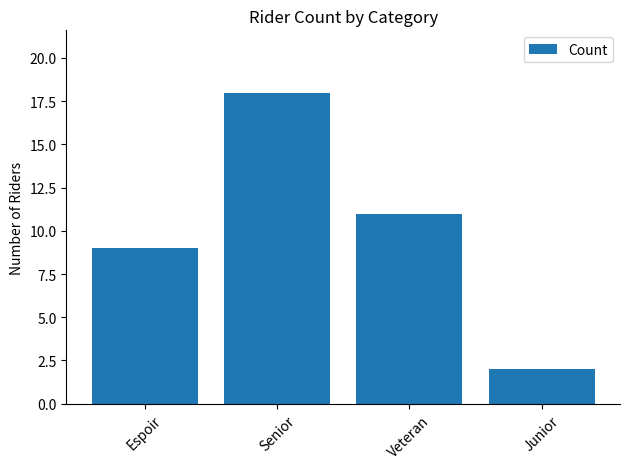

What is the label of the 4th bar from the left?

Junior